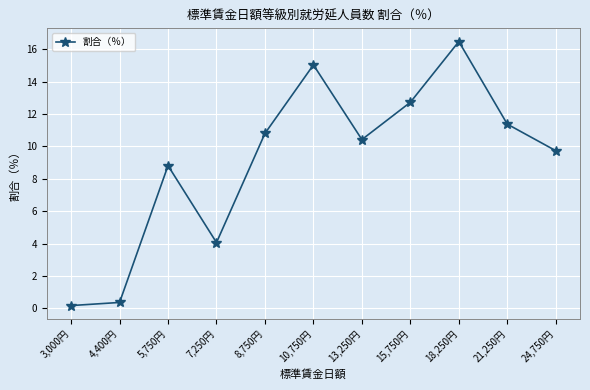

Where is the data nearest to the value 8?

5,750円